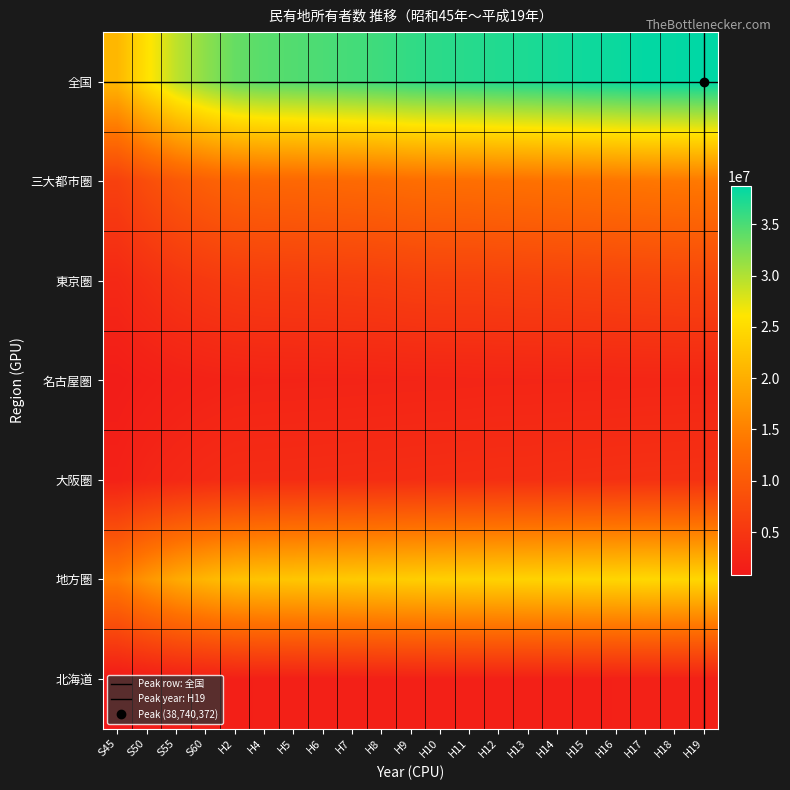

Reading left to right, transcribe all the data shown in this chart.

全国: 21062862	25638409	29304685	31761013	33675112	34338840	34614501	34967195	35321943	35669561	36236749	36582944	36781567	37081319	37338789	37622635	37980396	38159346	38567442	38508789	38740372
三大都市圏: 6463020	8311894	9794512	10815449	11580399	11832081	11925246	12064416	12219372	12380977	12694107	12856363	12928853	13113832	13237839	13411203	13567686	13744738	13922940	14066951	14228658
東京圏: 3061421	3977082	4827130	5361194	5753356	5909718	5955683	6033288	6120354	6210873	6436992	6532189	6519089	6605668	6700861	6775599	6865306	6967252	7066474	7161174	7249177
名古屋圏: 1373490	1699301	1969743	2135901	2278811	2339462	2354645	2378431	2403118	2425743	2455096	2472163	2505411	2537063	2551399	2565087	2586913	2609868	2638877	2652445	2670741
大阪圏: 2028109	2635511	2997639	3318354	3548232	3582901	3614918	3652697	3695900	3744361	3802019	3852011	3904353	3971101	3985579	4070517	4115467	4167618	4217589	4253332	4308740
地方圏: 14599842	17326515	19510173	20945564	22094713	22506759	22689255	22902779	23102571	23288584	23542642	23726581	23852714	23967487	24100950	24211432	24412710	24414608	24644502	24441838	24511714
北海道: 836093	1207116	1509991	1685827	1779152	1810871	1826094	1843761	1859599	1874238	1889754	1915945	1912000	1919208	1927564	1934774	1940917	1947470	1952550	1956475	1958999